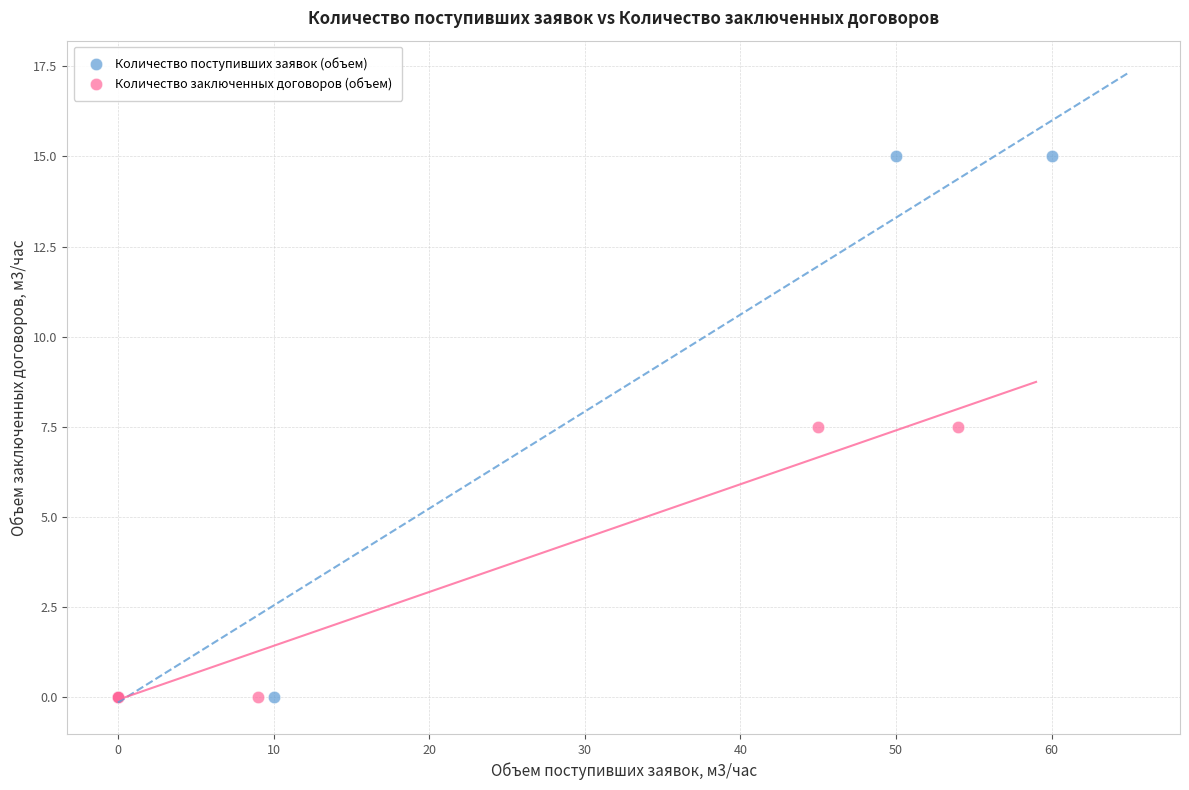

Which series has the widest spread of Y values?

Количество поступивших заявок (объем)